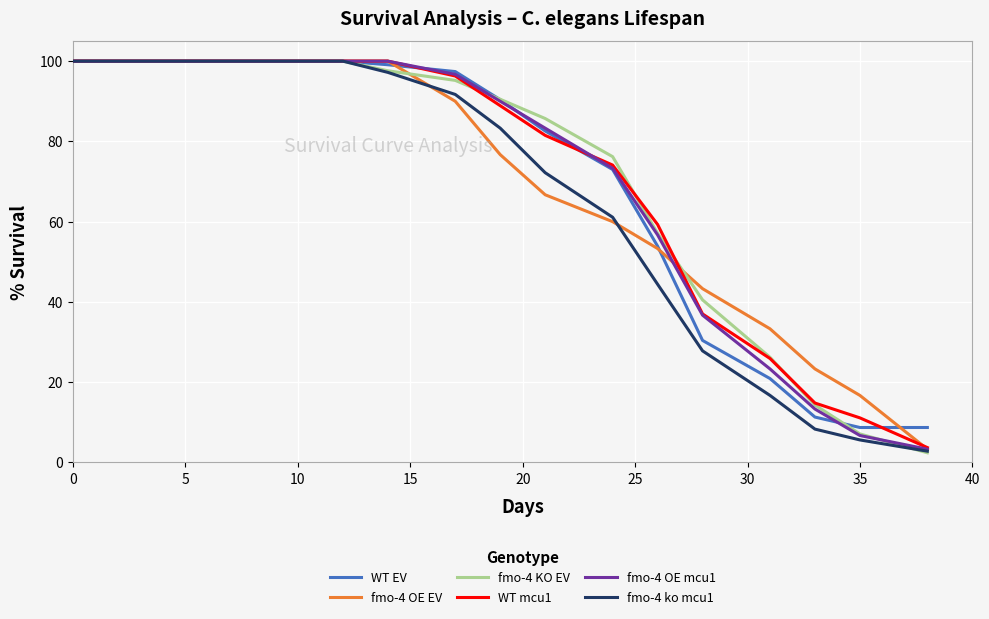

What is the lowest value of the fmo-4 ko mcu1 series?

2.8